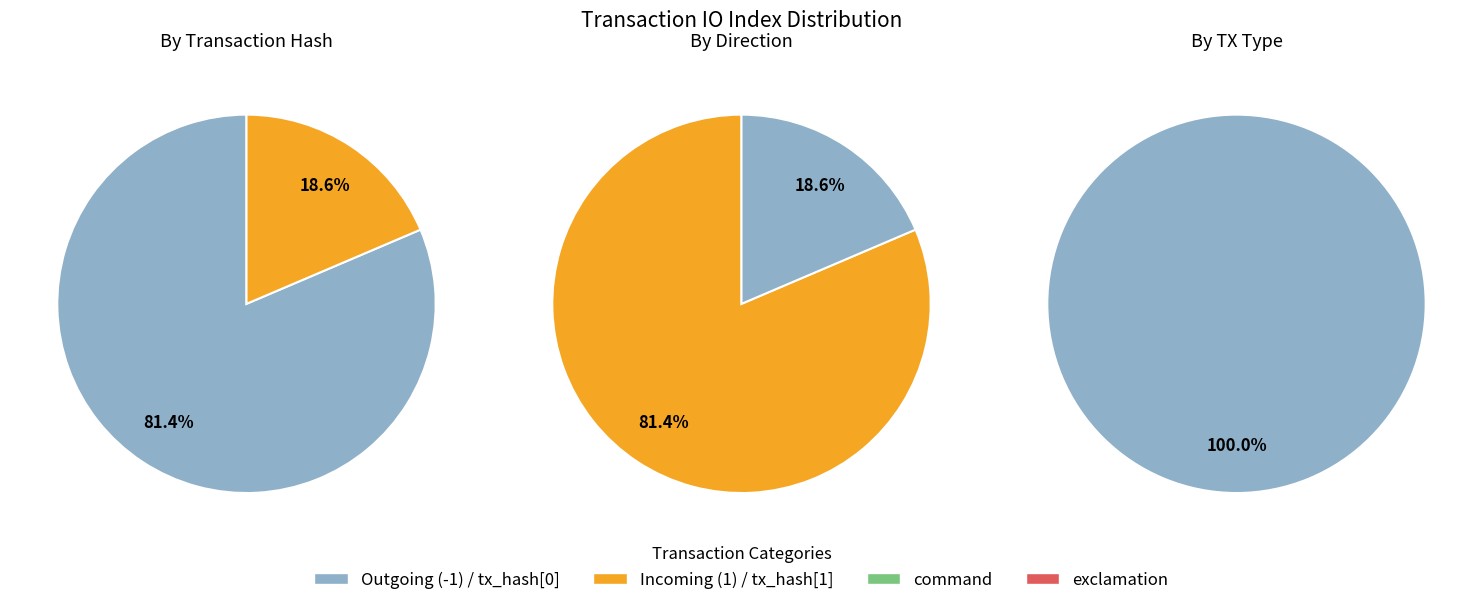

What is the total percentage of io_index and direction?

100.0%